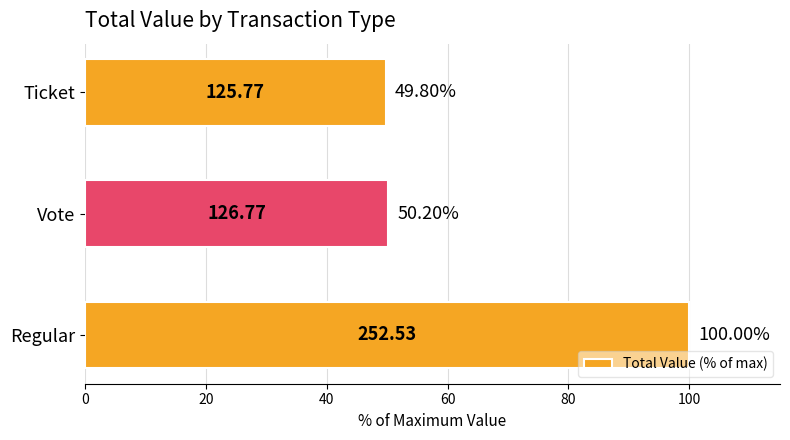

How many bars are there in total?

3